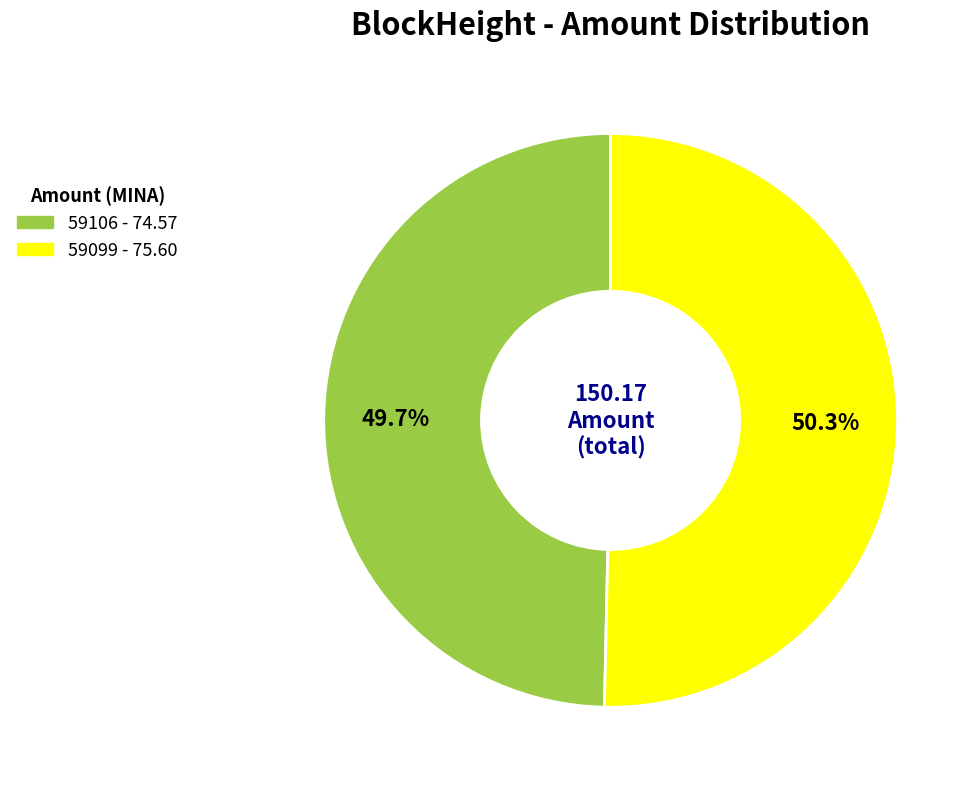

Is there any slice that represents more than half of the pie?

Yes